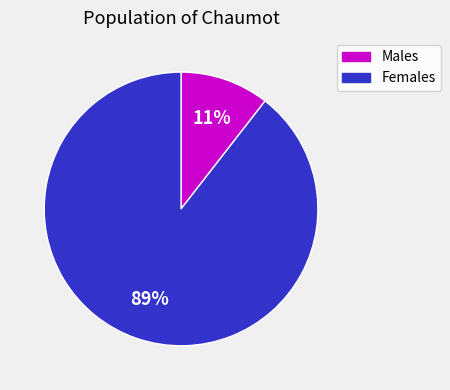

To the nearest percent, what is the average slice percentage?

50%